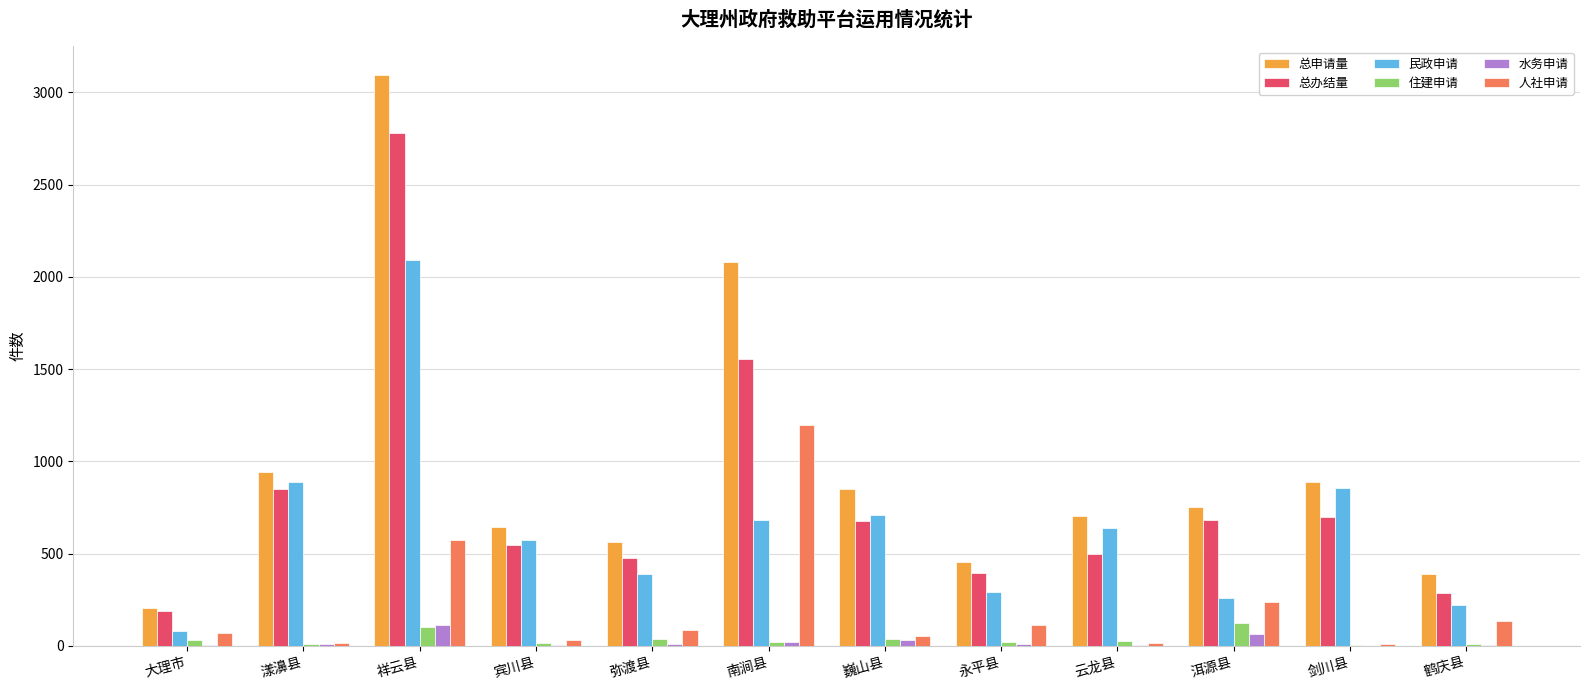

Where is 水务申请 nearest to the value 56?

洱源县